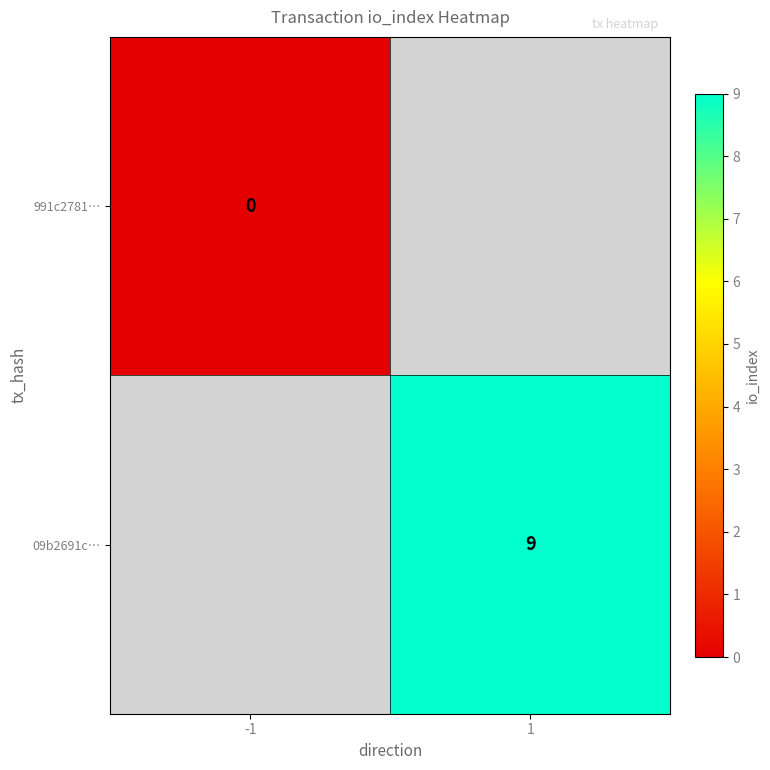

The 09b2691c… series shows 9 at 1. True or false?

True